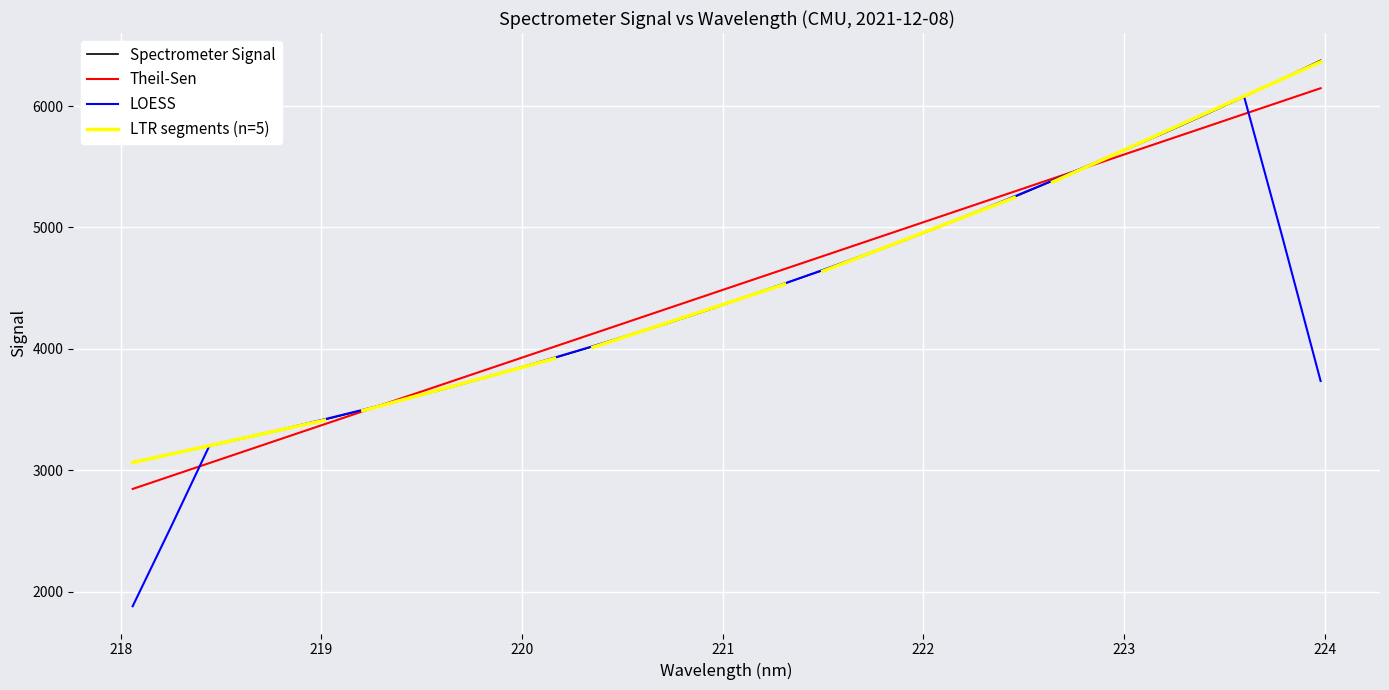

What is the lowest value of the Spectrometer Signal series?

3066.8